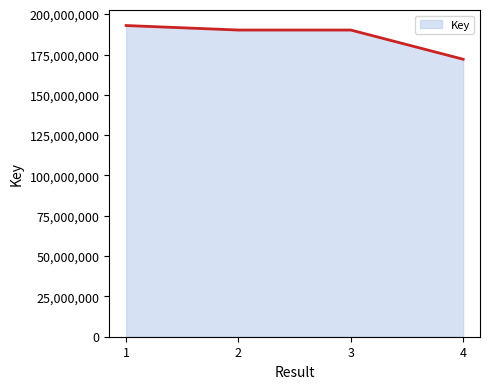

What is the maximum value shown in the chart?

193002910